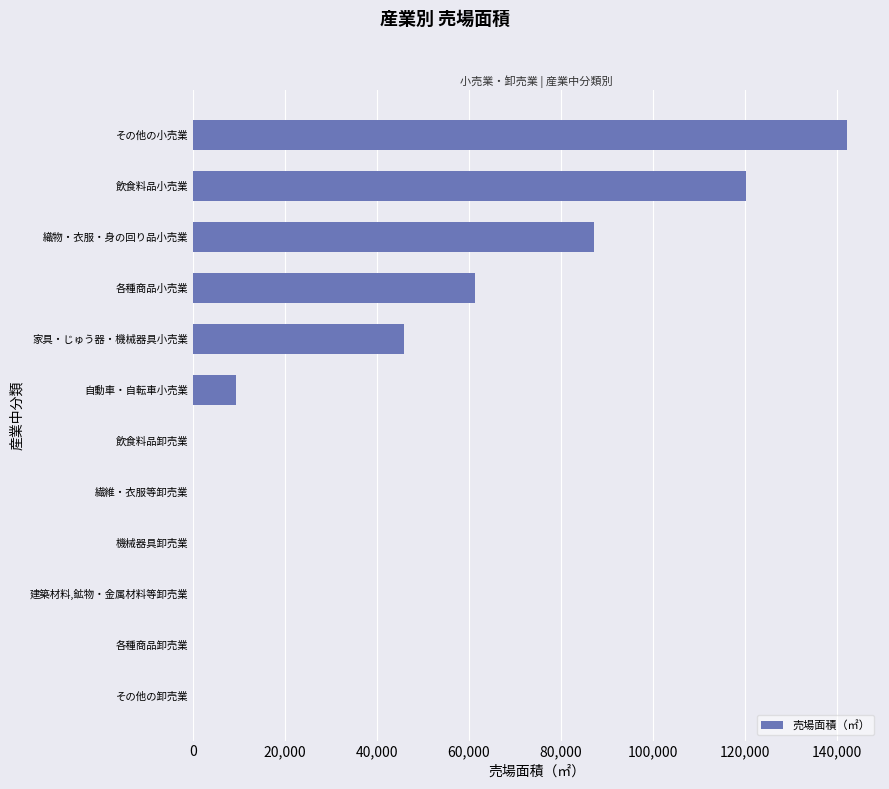

Where is the data nearest to the value 71123?

各種商品小売業